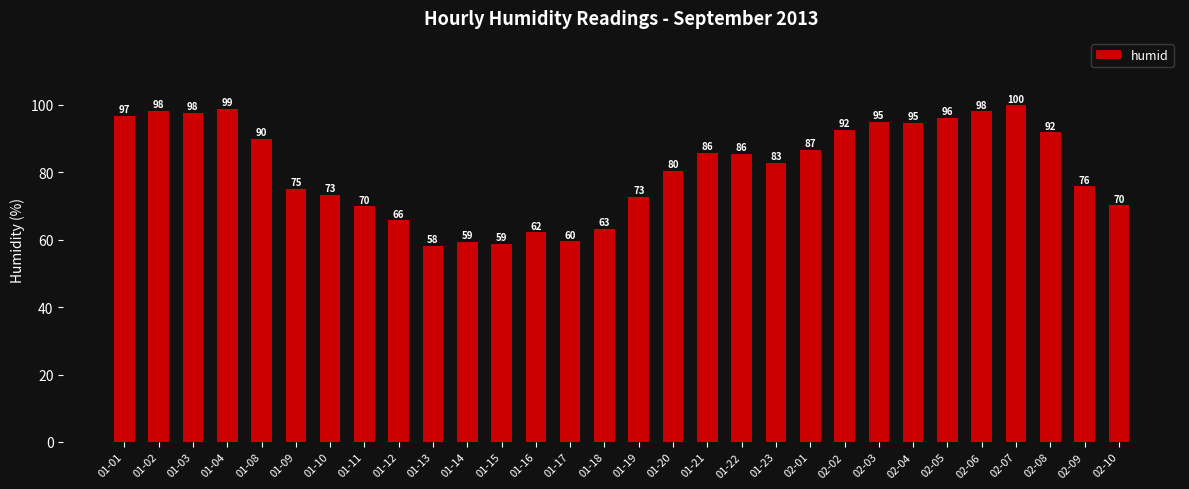

At which label does the data first exceed 85?

01-01